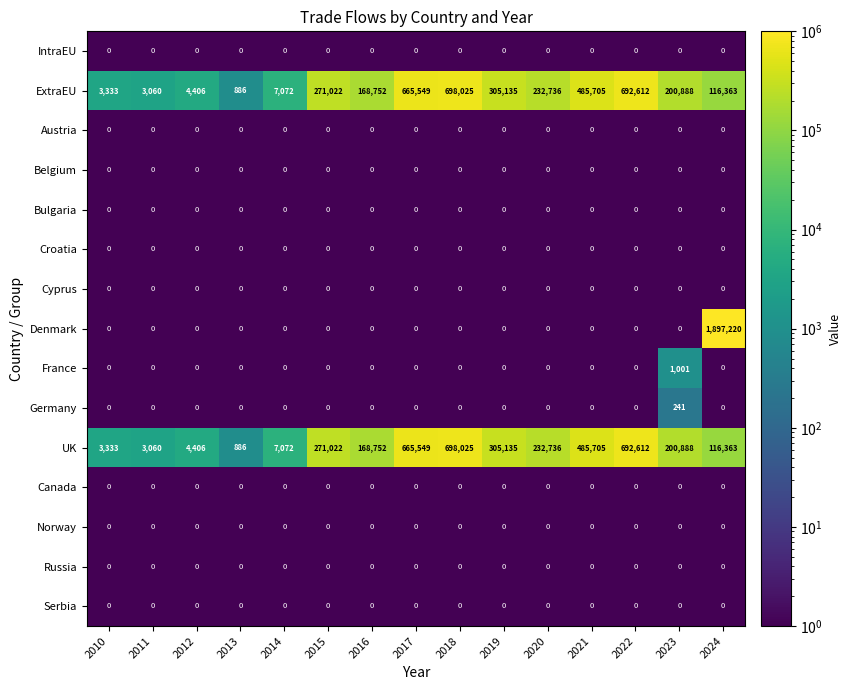

The France series shows 0 at 2018. True or false?

True